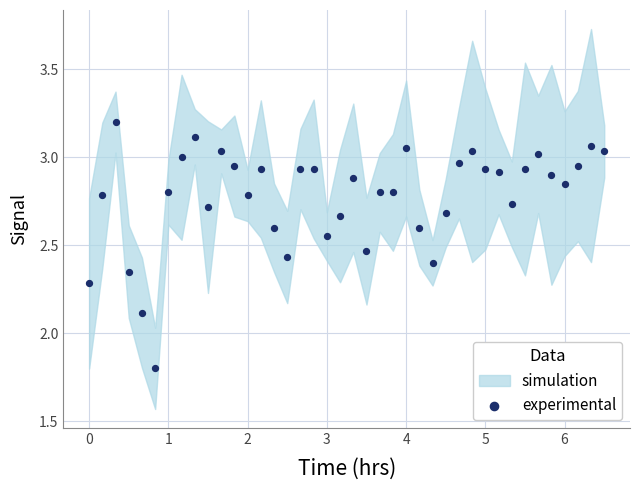

What Y value in the scatter plot is closest to 2?

2.1